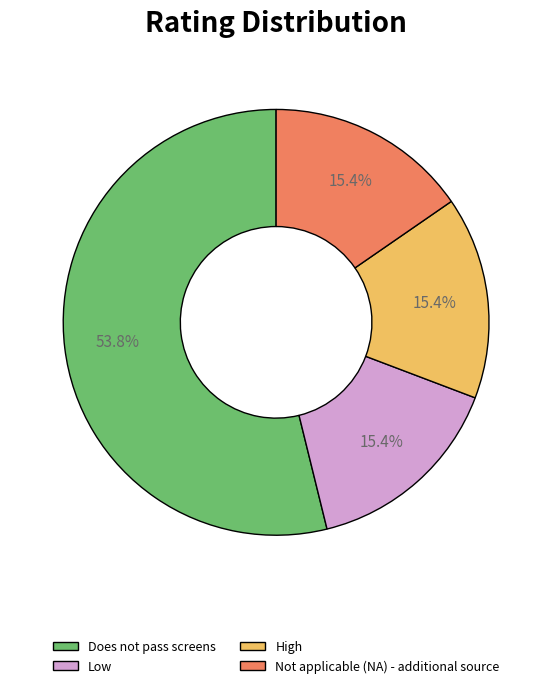

Approximately how many times larger is the value at Not applicable (NA) - additional source compared to Low?

1.0